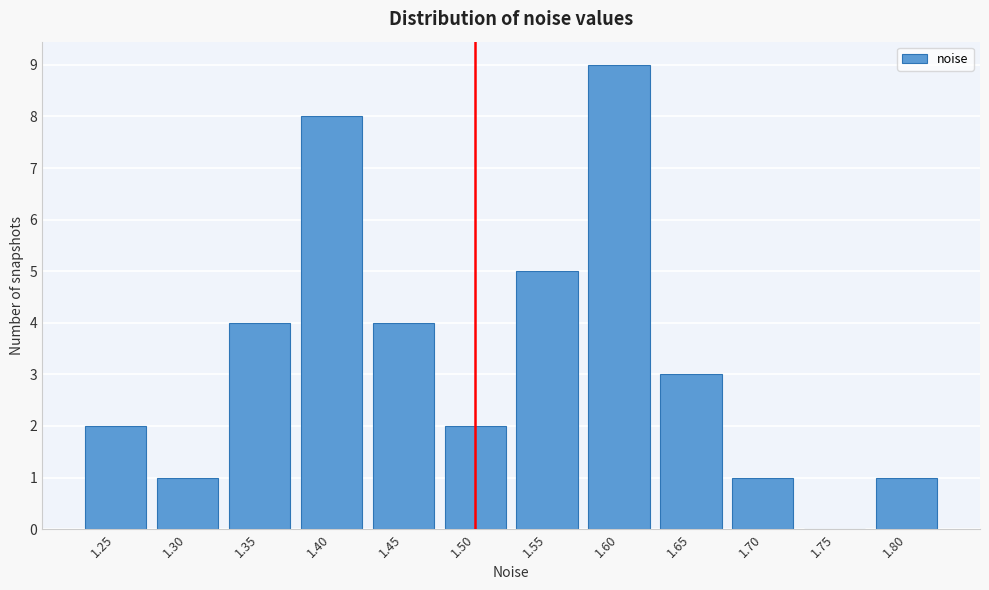

Reading left to right, transcribe all the data shown in this chart.

1.25=2	1.30=1	1.35=4	1.40=8	1.45=4	1.50=2	1.55=5	1.60=9	1.65=3	1.70=1	1.75=0	1.80=1